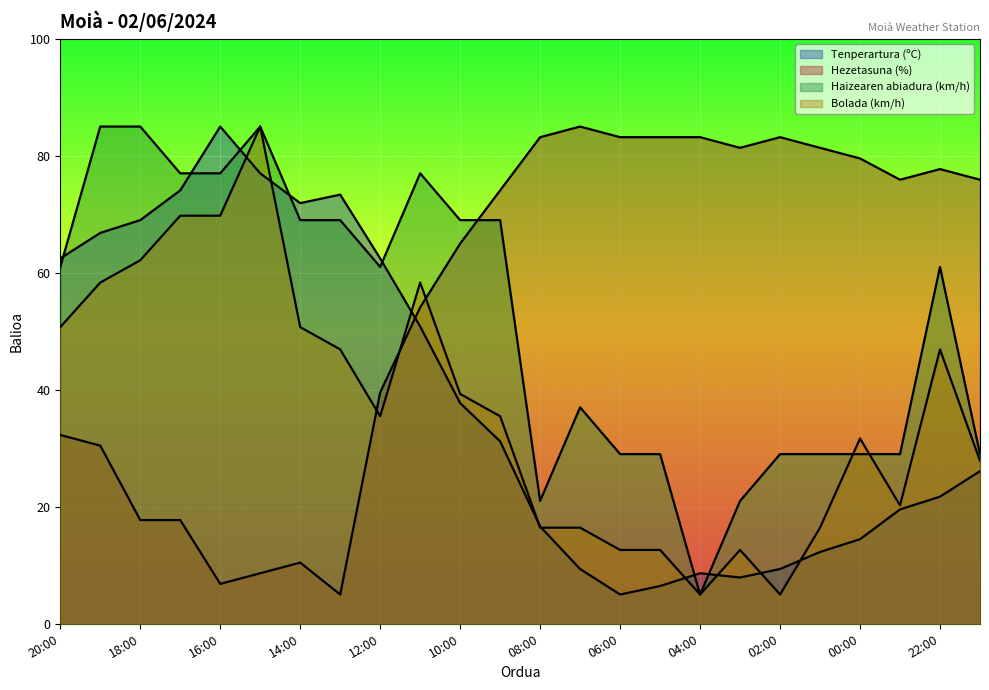

How many interior local valleys does the Tenperartura (ºC) series have?

3